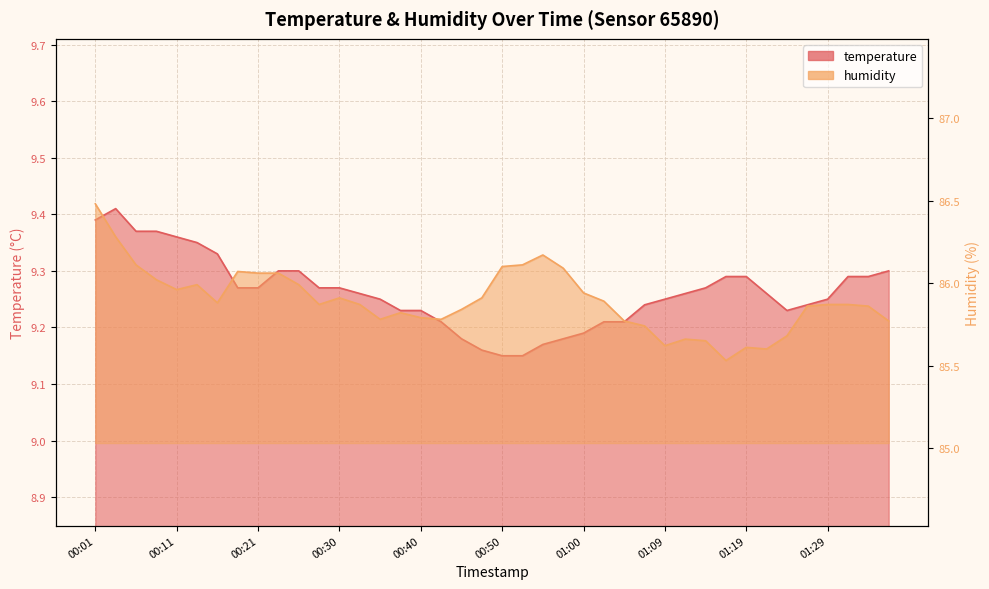

Which series has the largest total across all categories?

humidity